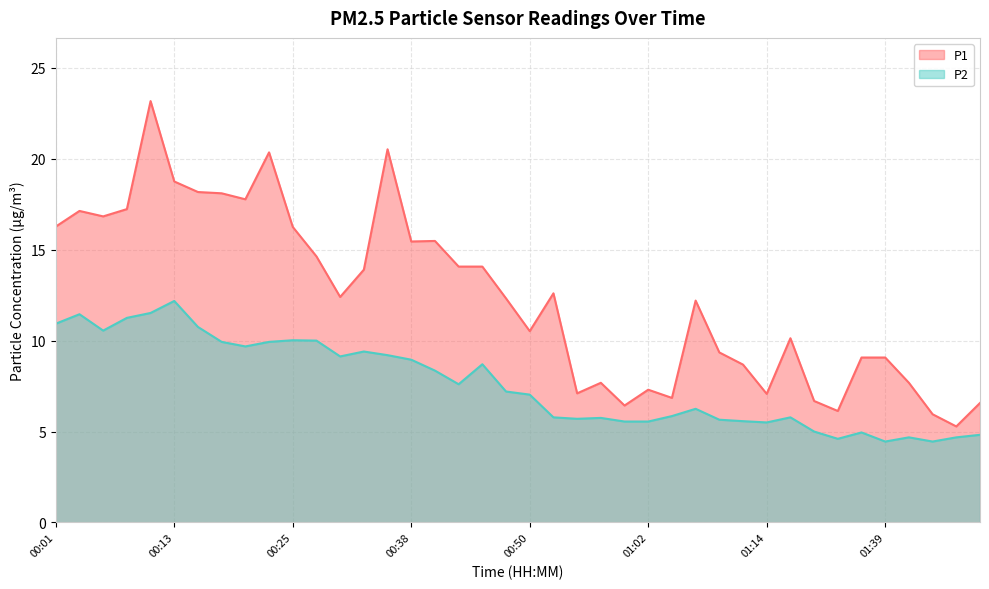

True or false: P1 and P2 cross at least once.

False